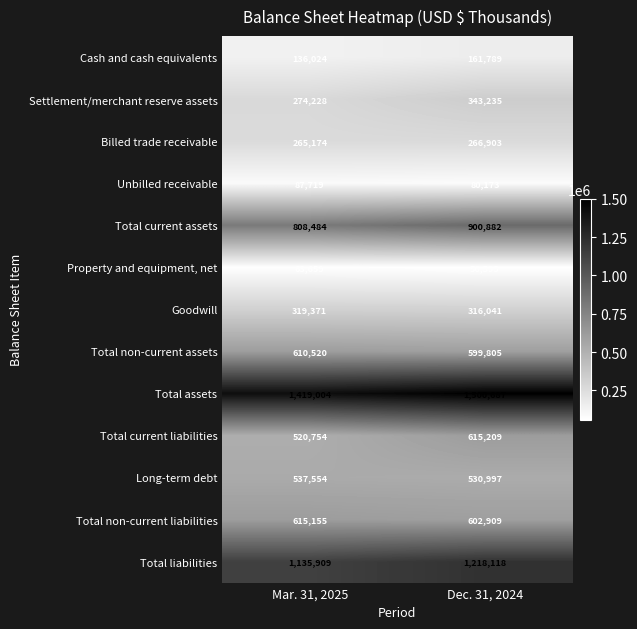

The Total non-current liabilities series shows 602909 at Dec. 31, 2024. True or false?

True